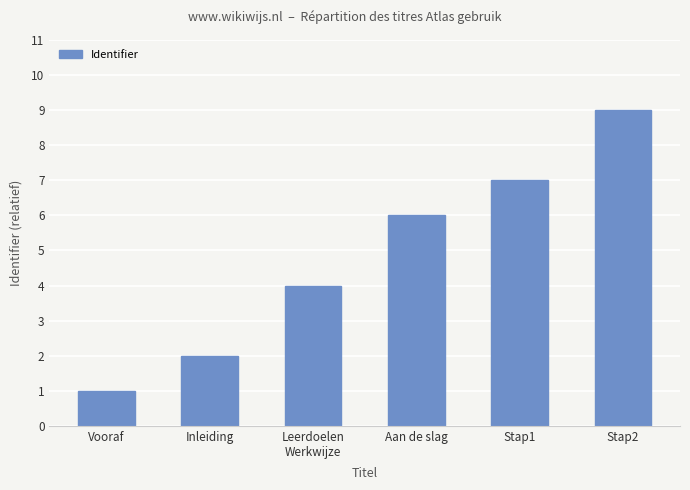

List the labels in order of value, largest first.

Stap2, Stap1, Aan de slag, Leerdoelen
Werkwijze, Inleiding, Vooraf